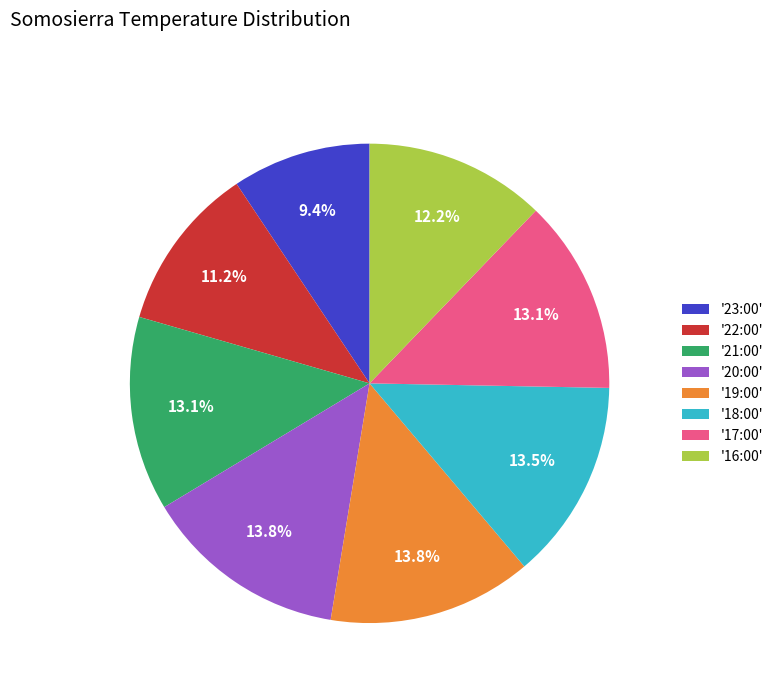

What is the smallest slice in the pie chart?

'23:00'